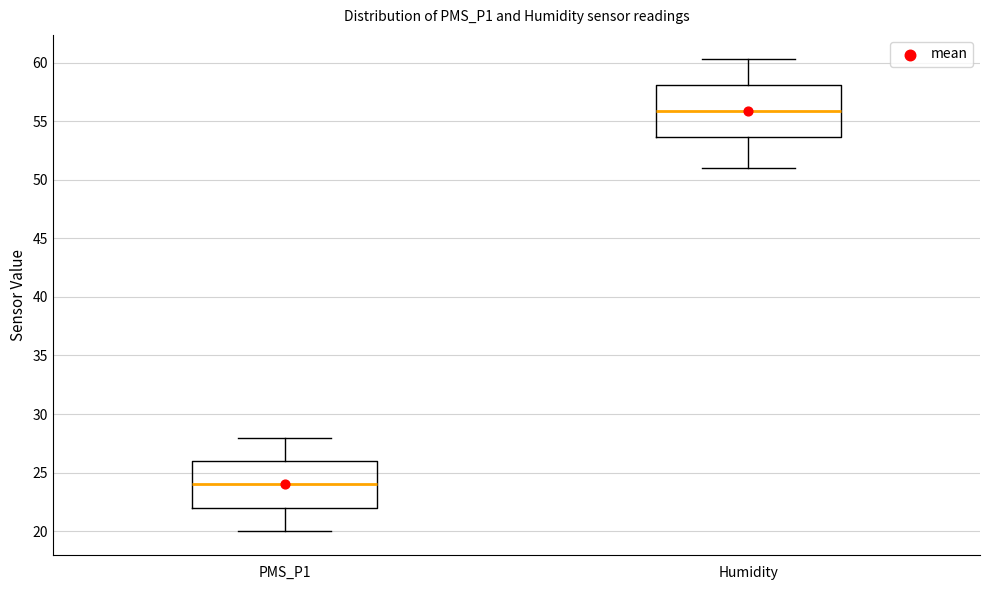

Reading left to right, transcribe this box plot: for each box, give where its median line is, the range the box spans, and where its two whiskers end, as read against the y-axis. The values are not printed on the chart, so give them approximately, as read against the axis.

PMS_P1: median 24.0, box 22.0 to 26.0, whiskers 20.0 to 28.0
Humidity: median 56.0, box 53.5 to 58.0, whiskers 51.0 to 60.5